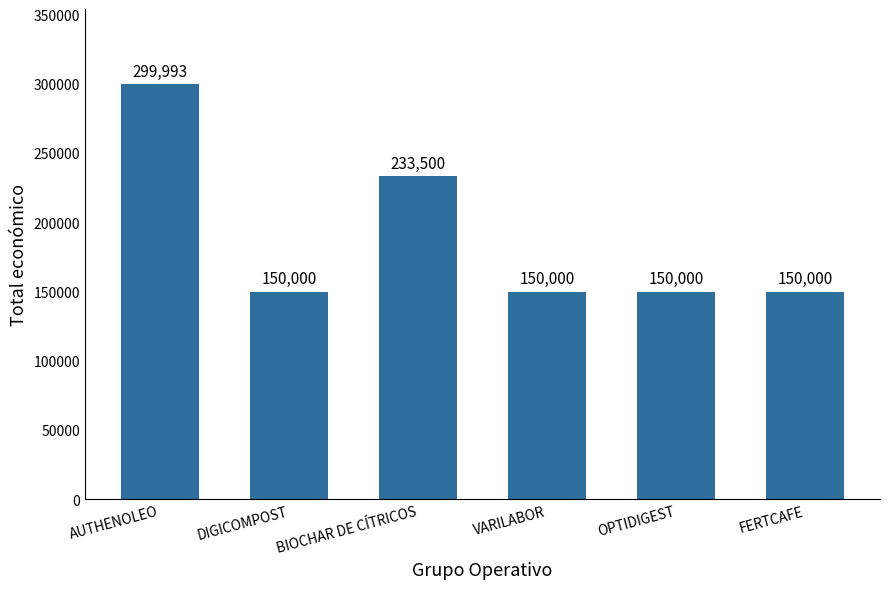

Count the values in the range 150000 to 233500.

5